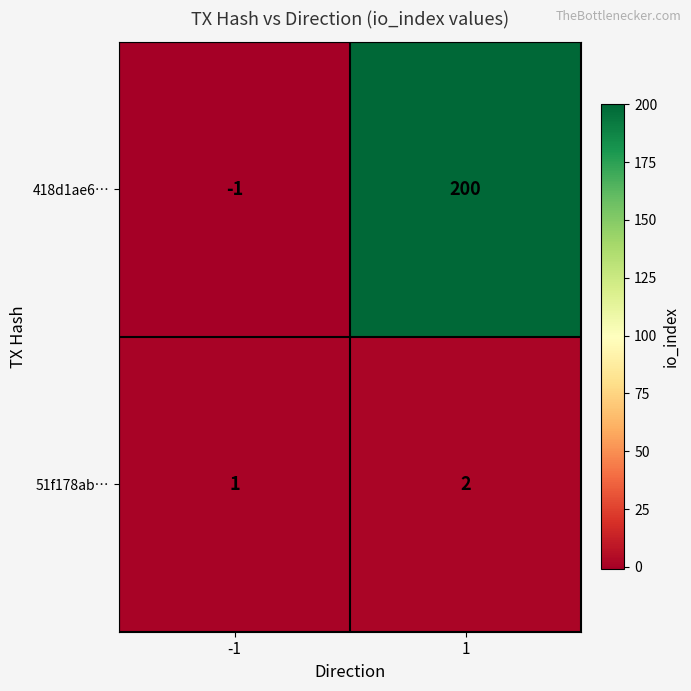

The value of 51f178ab… at -1 is 1. True or false?

True